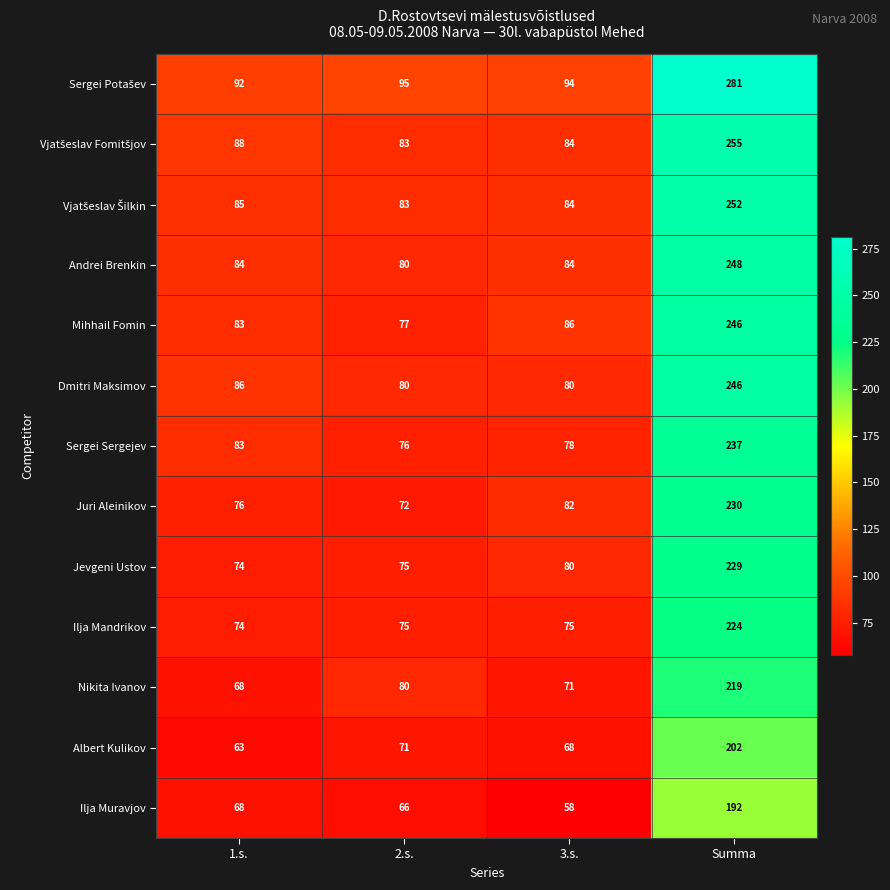

At which label is Jevgeni Ustov closest to 151?

3.s.